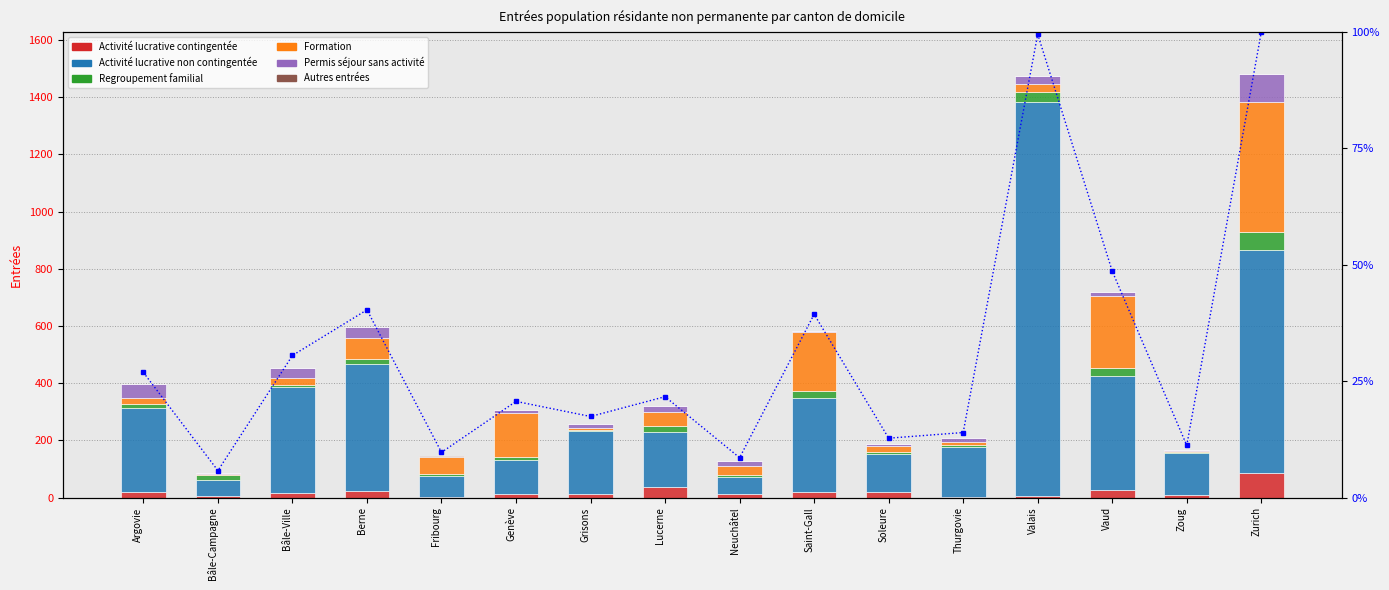

At which label does Activité lucrative contingentée first exceed 17?

Argovie